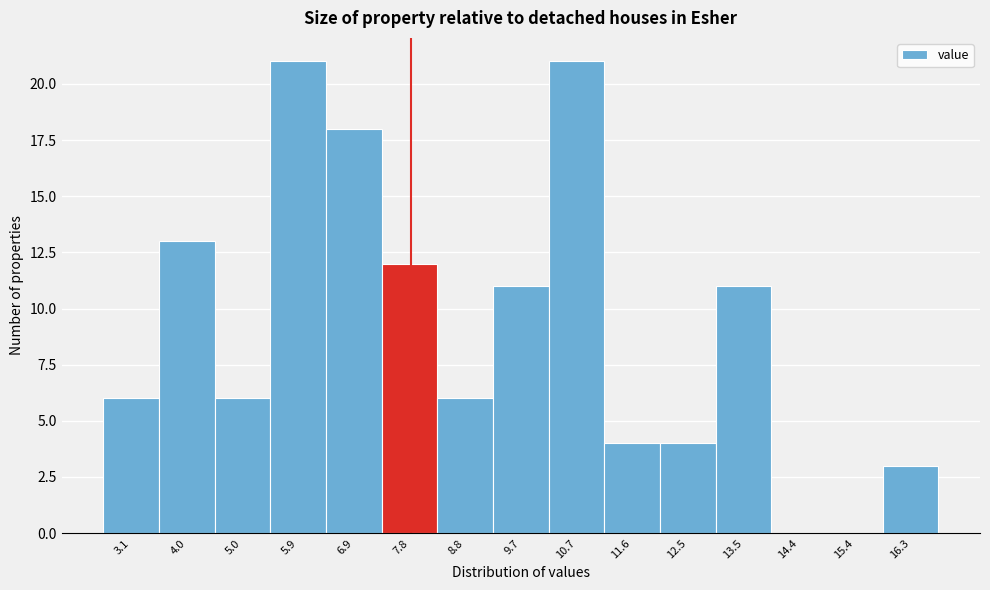

Reading left to right, transcribe all the data shown in this chart.

3.1=6	4.0=13	5.0=6	5.9=21	6.9=18	7.8=12	8.8=6	9.7=11	10.7=21	11.6=4	12.5=4	13.5=11	14.4=0	15.4=0	16.3=3